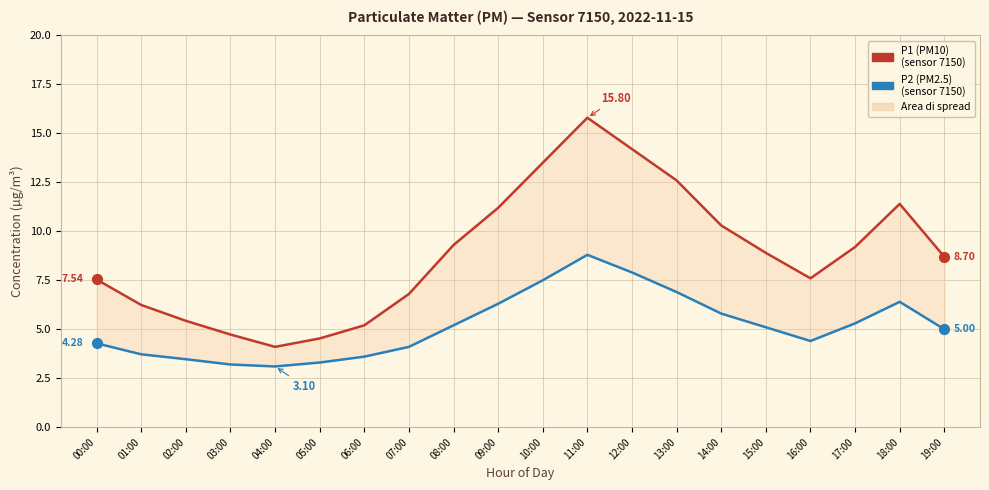

Which series contains the lowest Y value?

P2 (PM2.5)